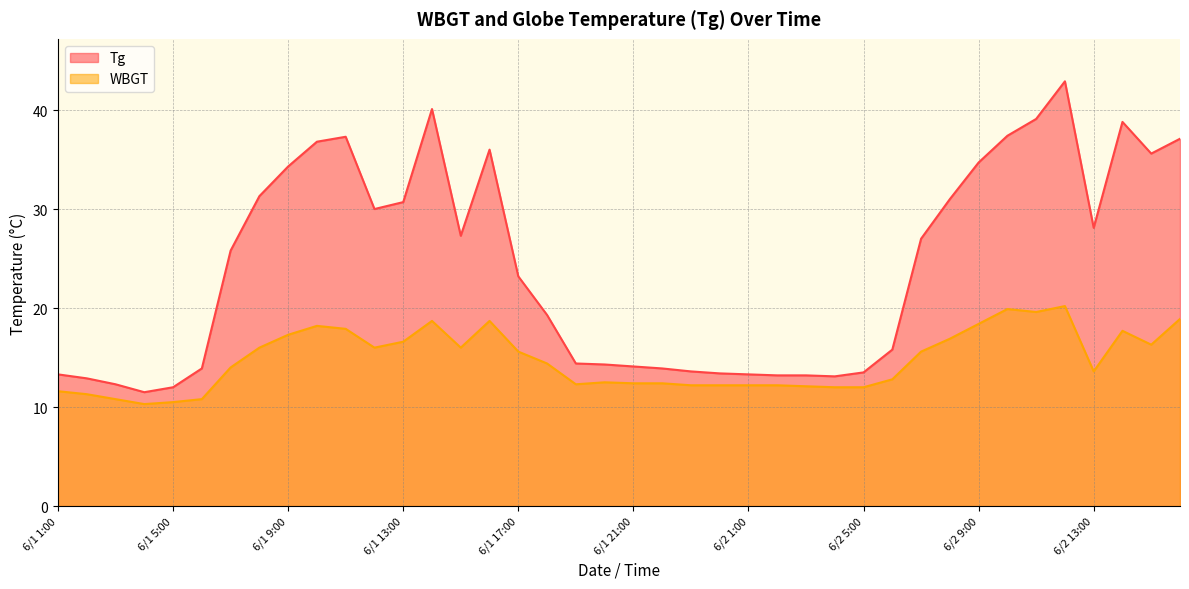

Rank the series by their maximum value, from highest to lowest.

Tg, WBGT